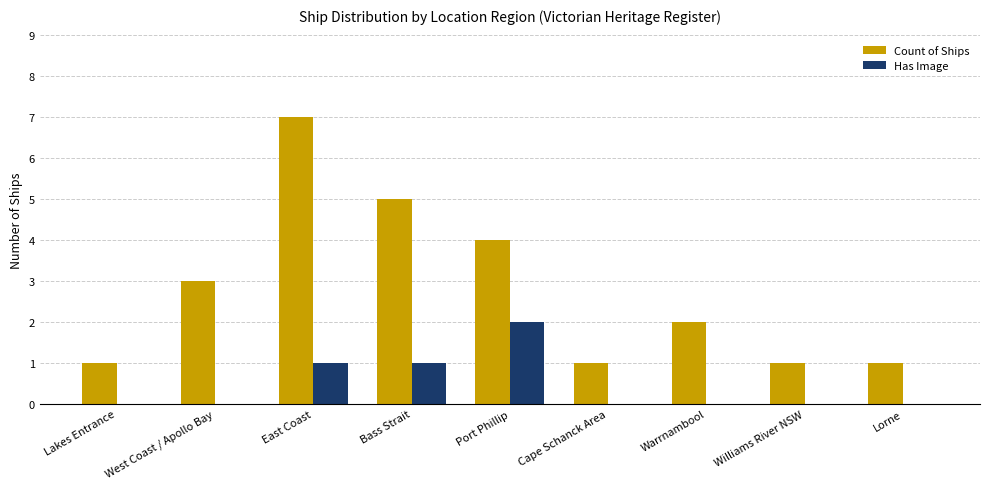

What is the spread (max minus min) of values at Cape Schanck Area?

1